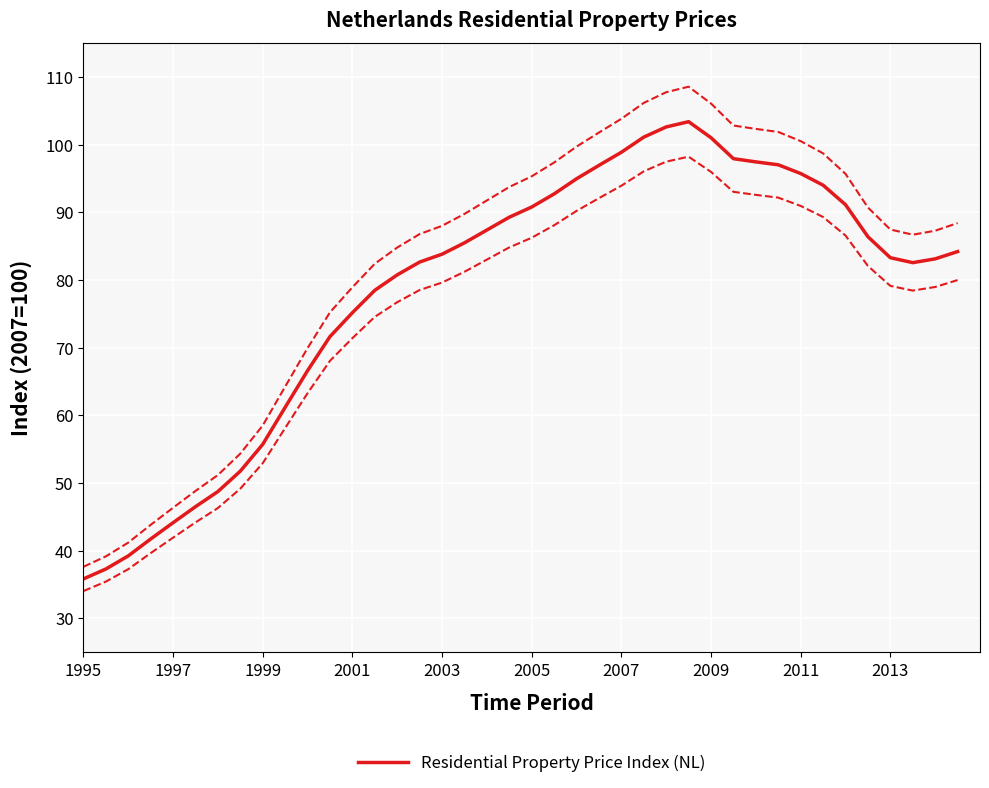

What is the highest value of the Residential Property Price Index (NL) series?

103.4